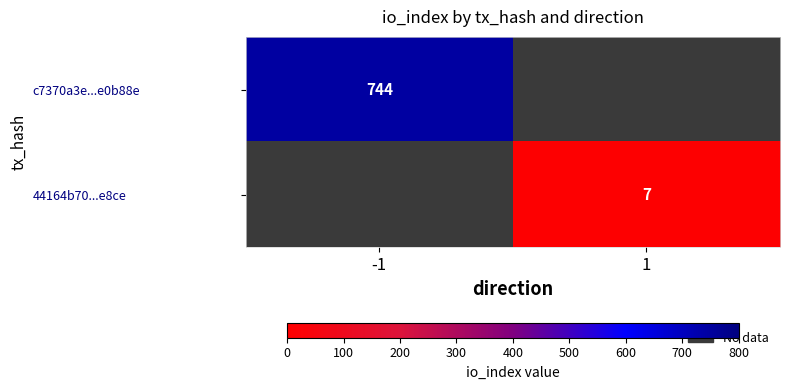

True or false: c7370a3e...e0b88e has a value of 1281 at -1.

False